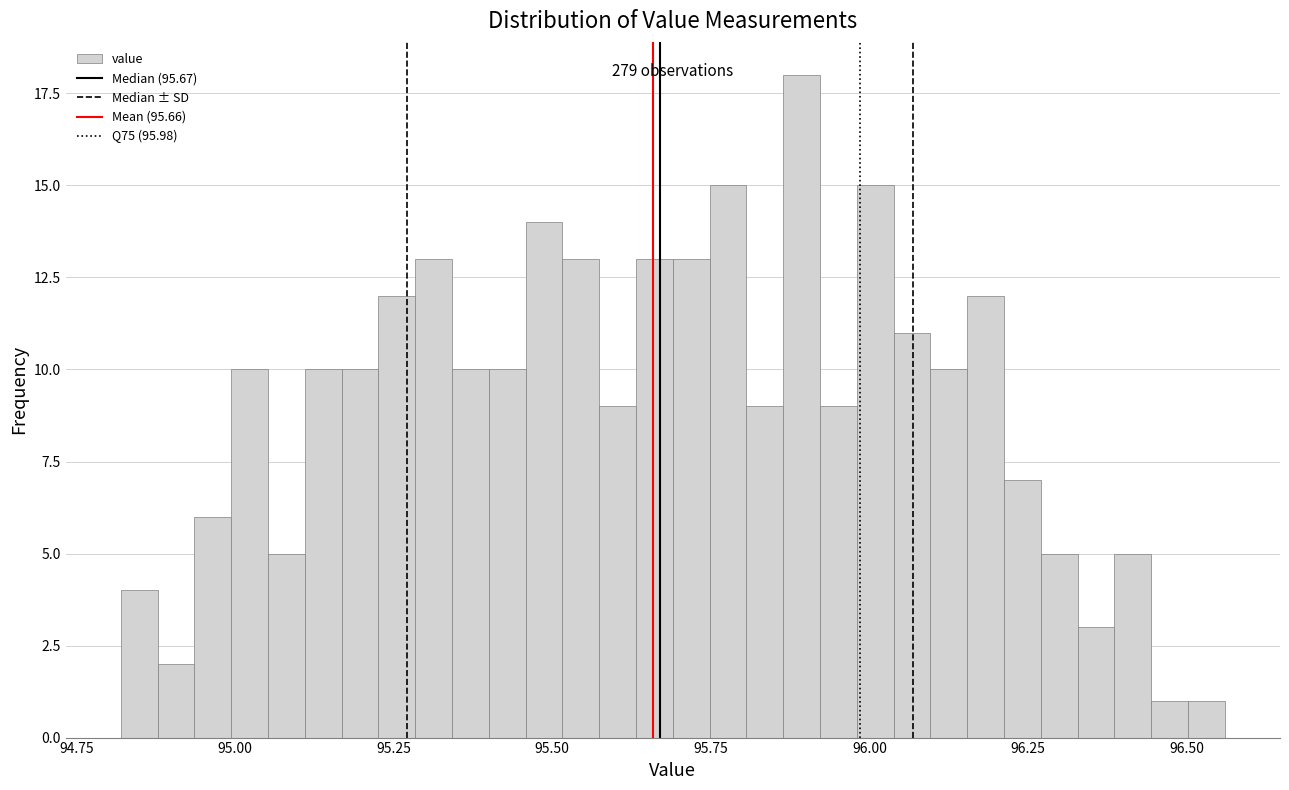

Around what value on the x-axis is the tallest bar? Give the approximate position of its centre, as read against the axis.

95.90